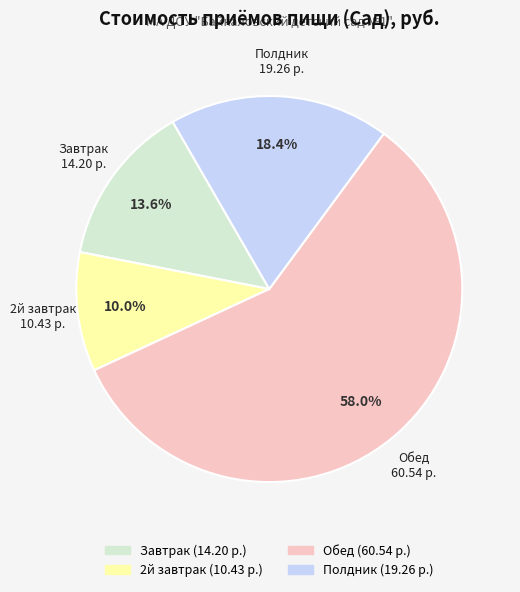

Which category has the smallest portion of the pie?

2й завтрак